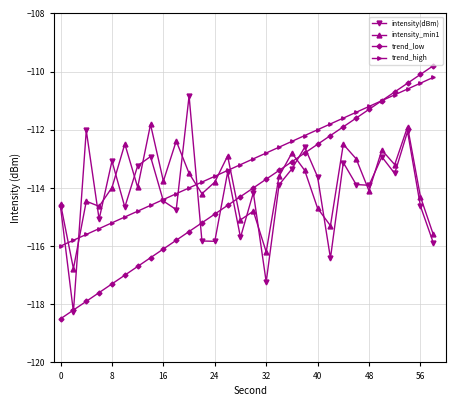

What are all the series names shown in the legend?

intensity(dBm), intensity_min1, trend_low, trend_high